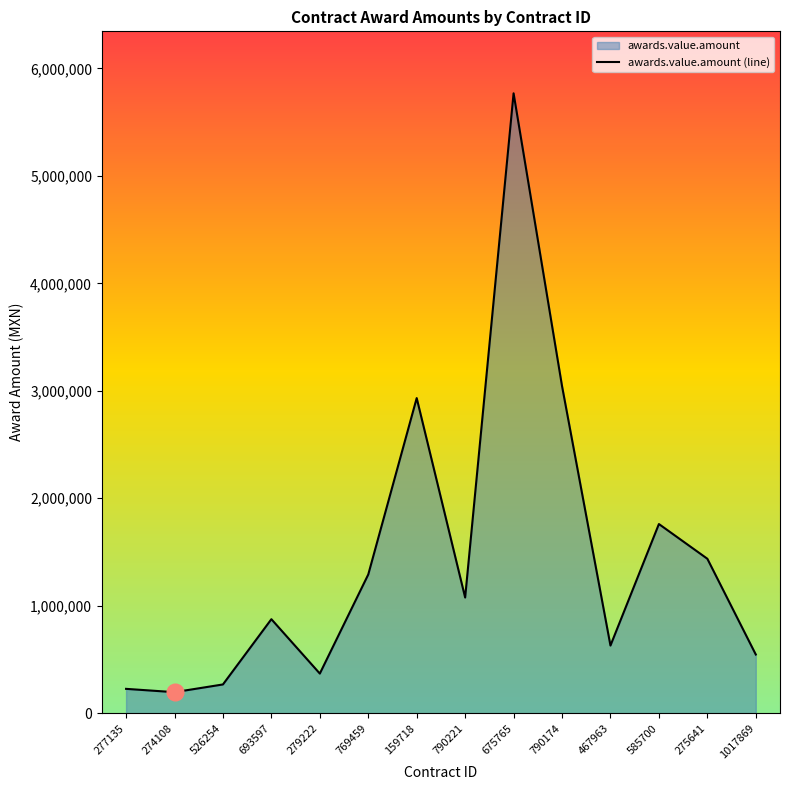

True or false: the data shows 98385.6 at 277135.

False